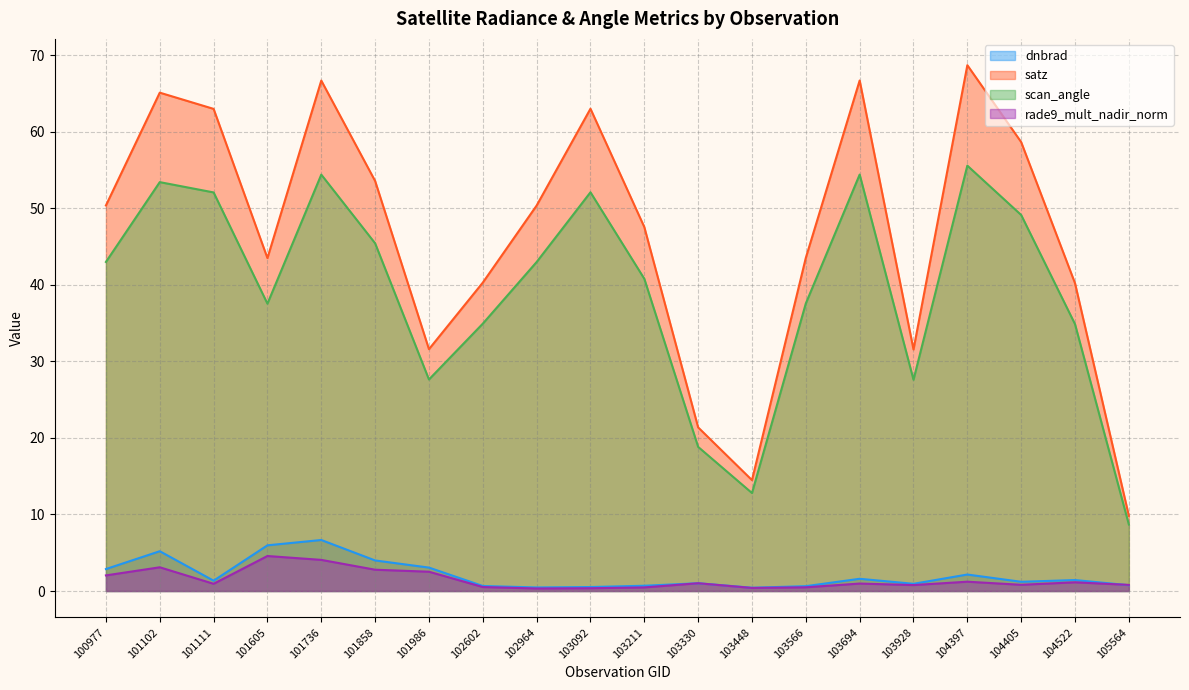

Does the chart display data point markers on the line(s)?

No